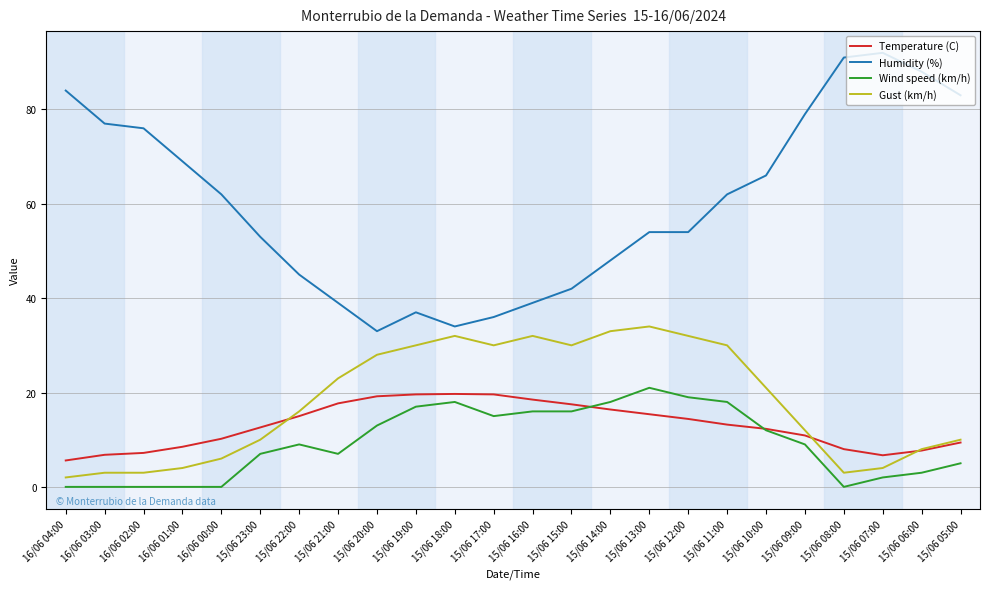

Does the chart have visible grid lines?

Yes